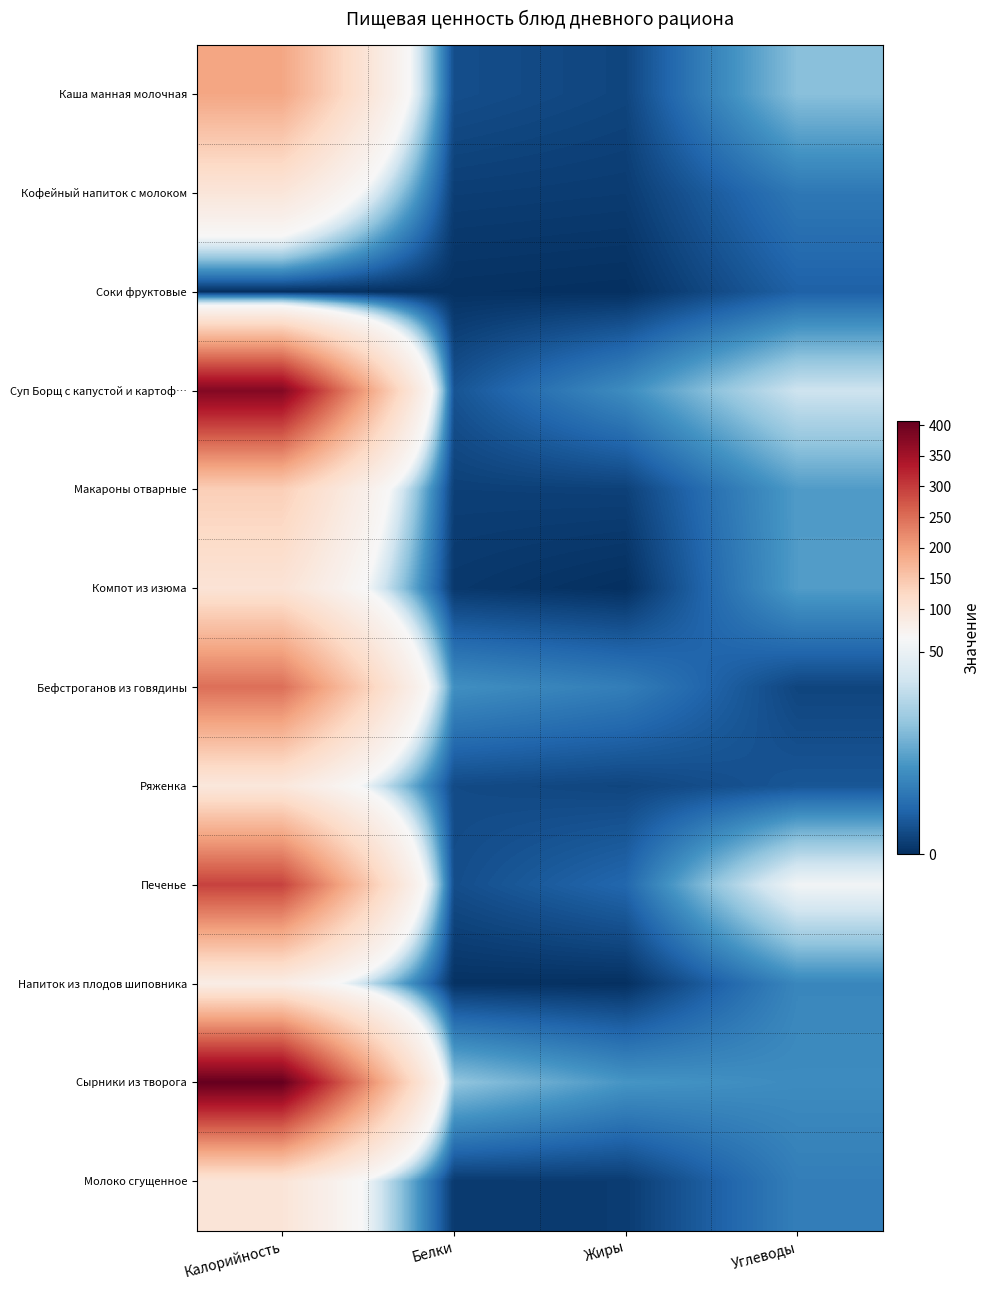

Reading left to right, list all the values displayed in this chart.

Каша манная молочная: Калорийность=191.7	Белки=6.1	Жиры=4.4	Углеводы=31.1
Кофейный напиток с молоком: Калорийность=95.7	Белки=3.0	Жиры=2.5	Углеводы=15.1
Соки фруктовые: Калорийность=0.0	Белки=0.5	Жиры=0.1	Углеводы=10.1
Суп Борщ с капустой и картоф…: Калорийность=380.0	Белки=7.3	Жиры=20.0	Углеводы=42.6
Макароны отварные: Калорийность=138.7	Белки=3.3	Жиры=3.5	Углеводы=23.3
Компот из изюма: Калорийность=102.2	Белки=1.8	Жиры=0.1	Углеводы=23.5
Бефстроганов из говядины: Калорийность=249.0	Белки=20.7	Жиры=16.6	Углеводы=4.4
Ряженка: Калорийность=92.0	Белки=5.4	Жиры=4.4	Углеводы=7.7
Печенье: Калорийность=293.2	Белки=6.1	Жиры=11.4	Углеводы=52.0
Напиток из плодов шиповника: Калорийность=79.0	Белки=0.6	Жиры=0.2	Углеводы=18.7
Сырники из творога: Калорийность=406.7	Белки=32.5	Жиры=22.0	Углеводы=19.8
Молоко сгущенное: Калорийность=98.4	Белки=2.2	Жиры=2.5	Углеводы=16.6